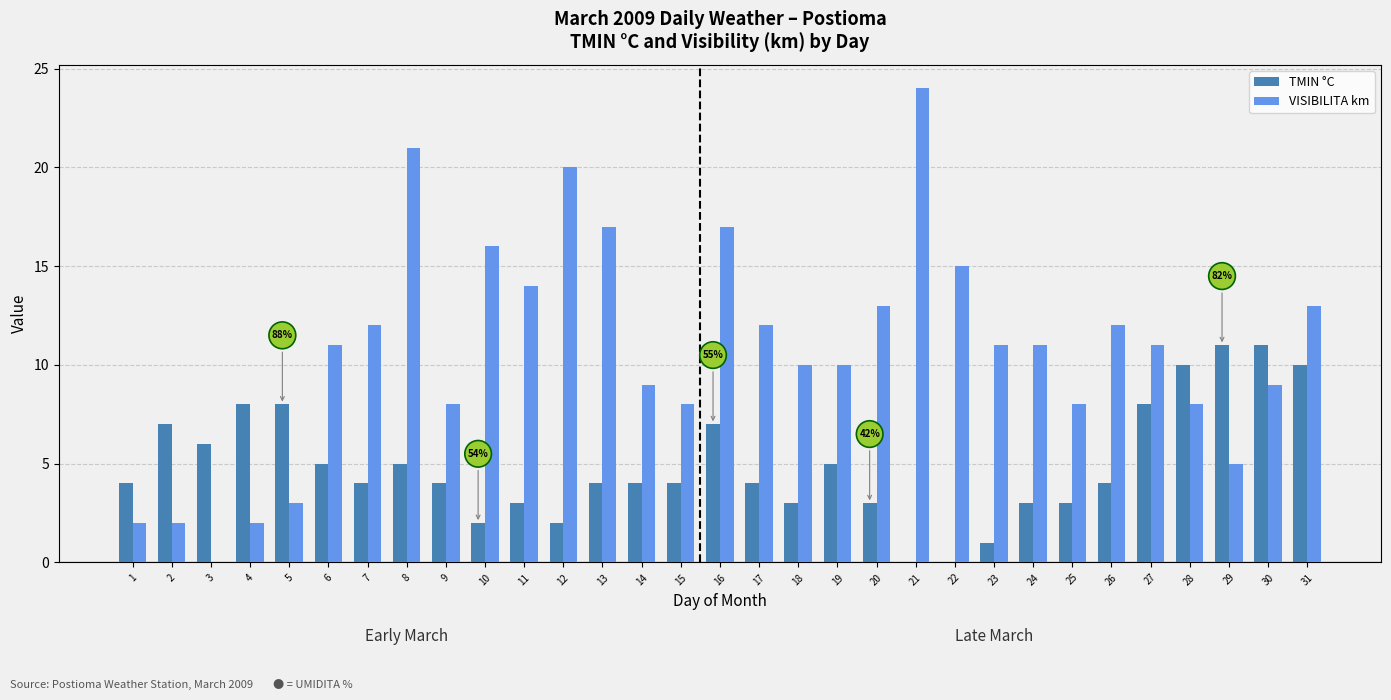

Is it true that TMIN °C equals 2 at 1?

False